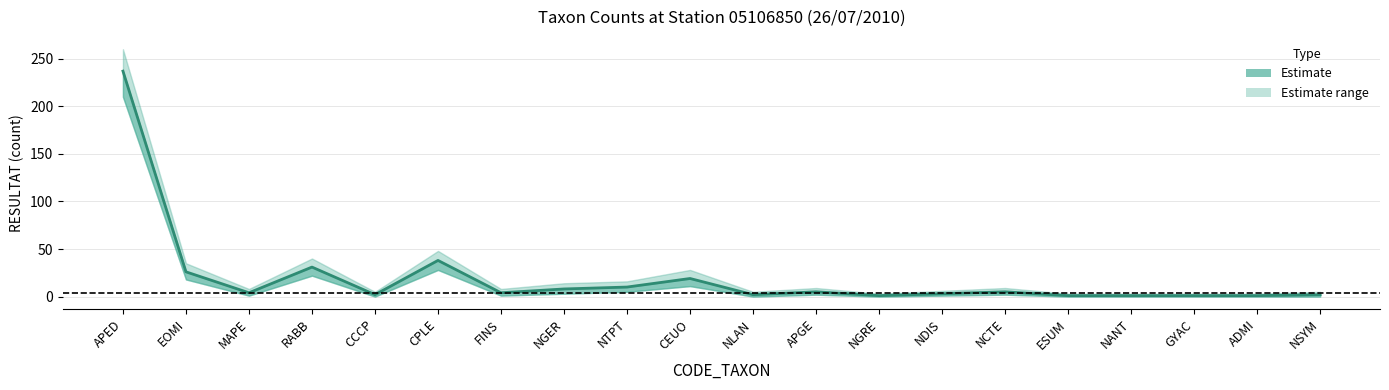

What is the difference between the values at NDIS and NANT?

2